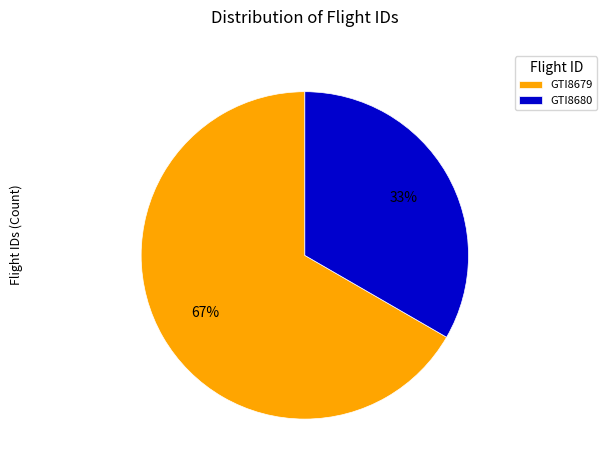

Is the sum of GTI8679 and GTI8680 greater than half?

Yes